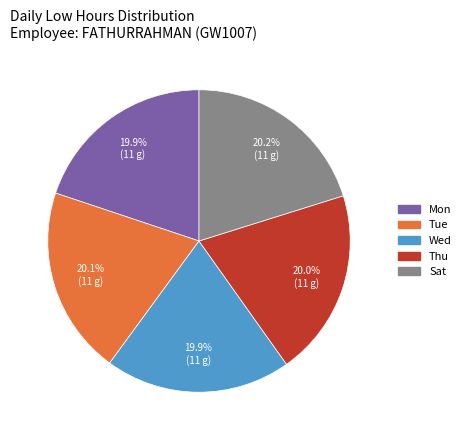

Count the number of slices in the pie.

5